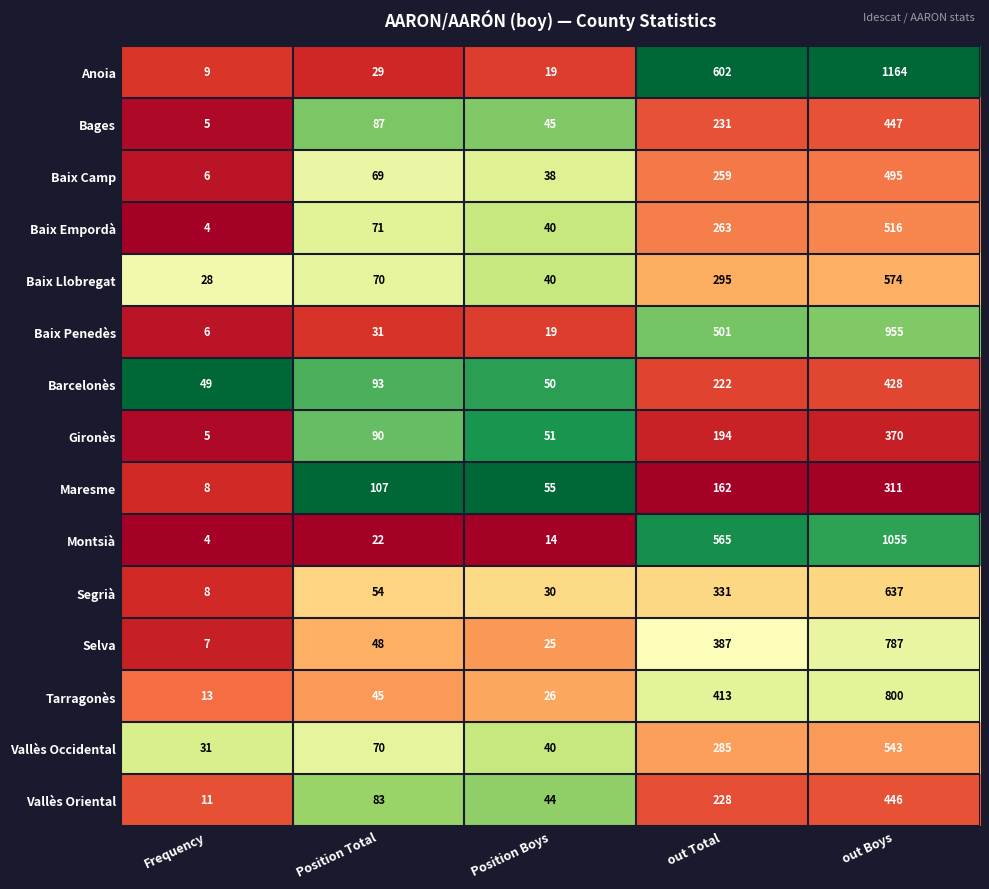

What is the total value across all series at Position Total?

969